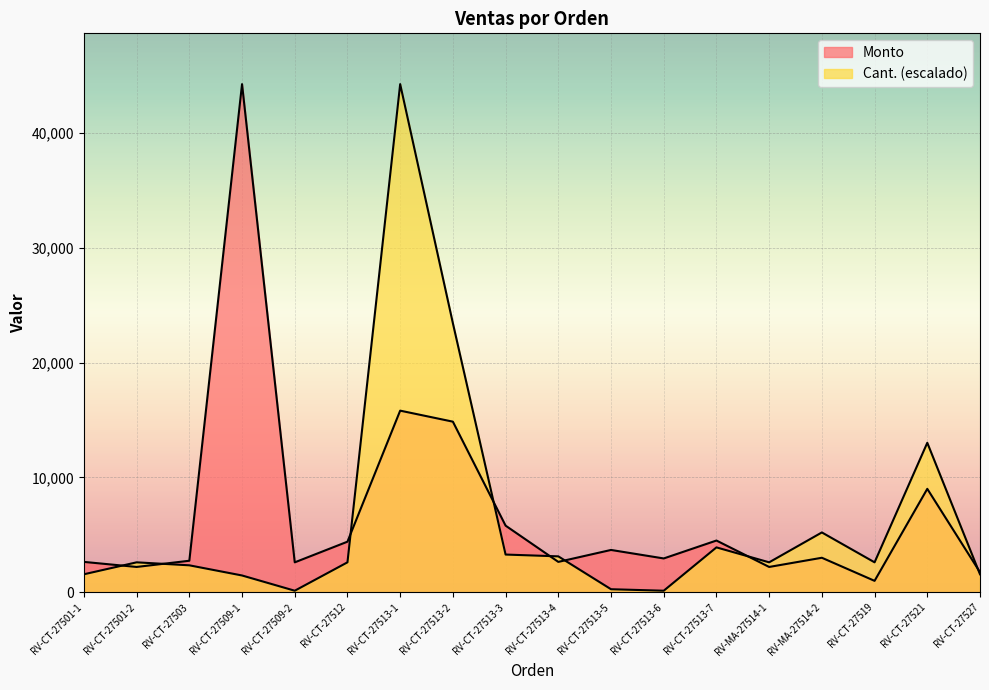

At how many categories does at least one series exceed 14165?

3